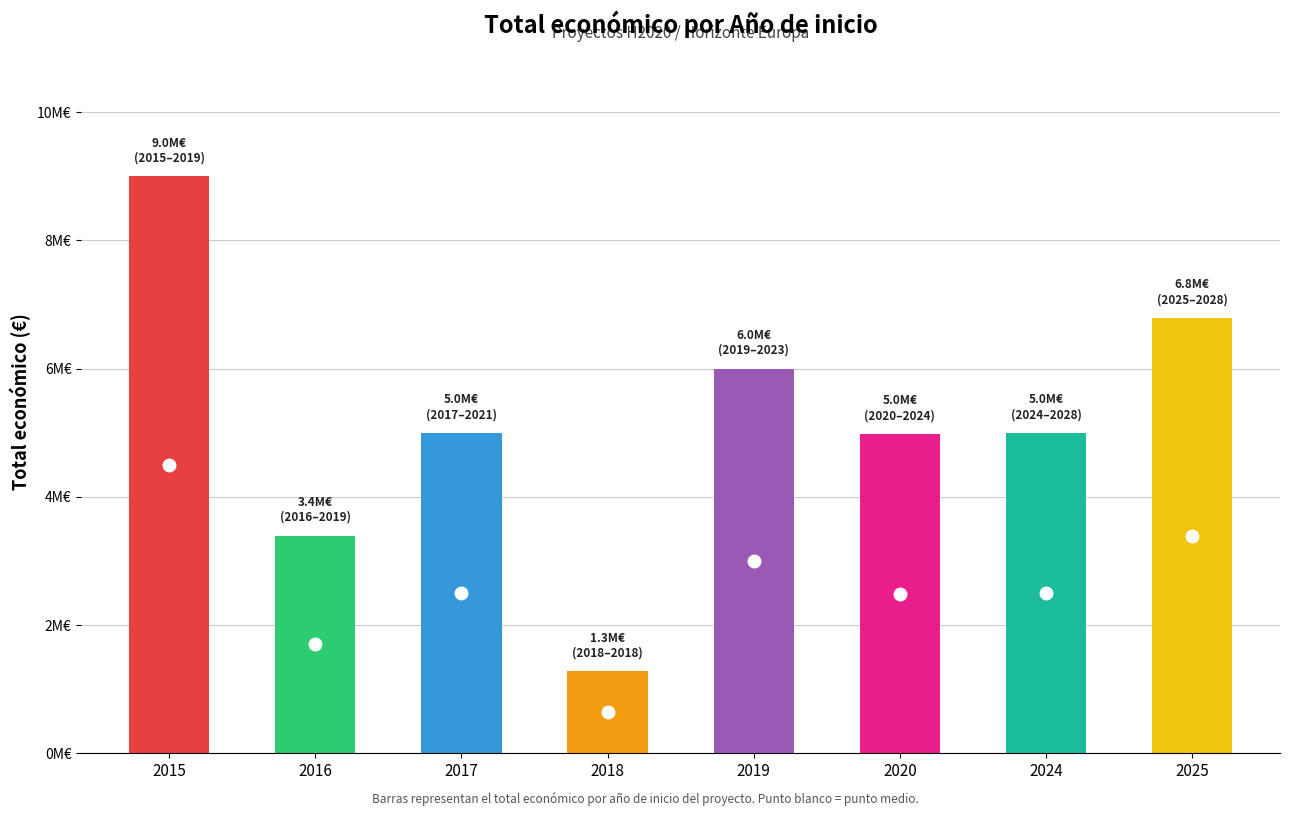

Does the chart contain any negative values?

No